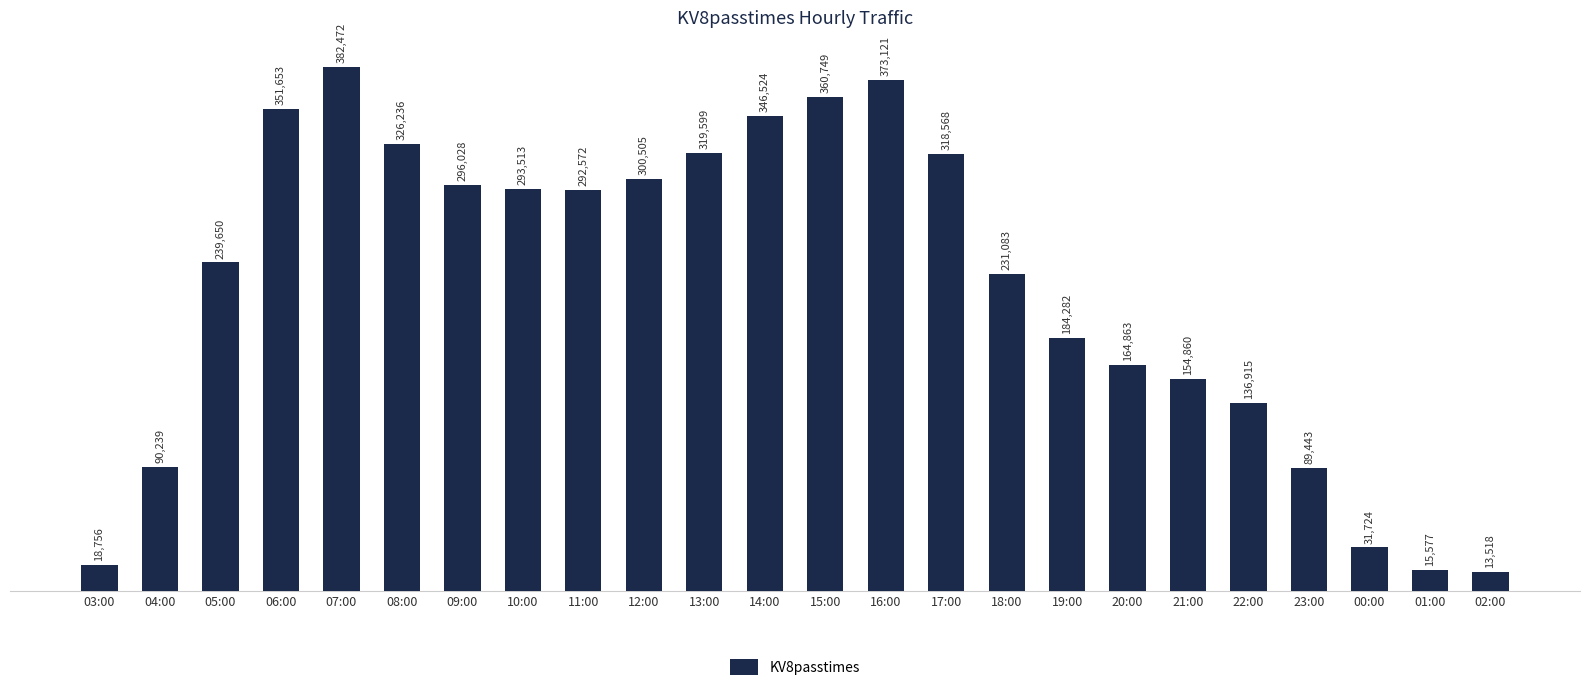

Does the chart contain any negative values?

No